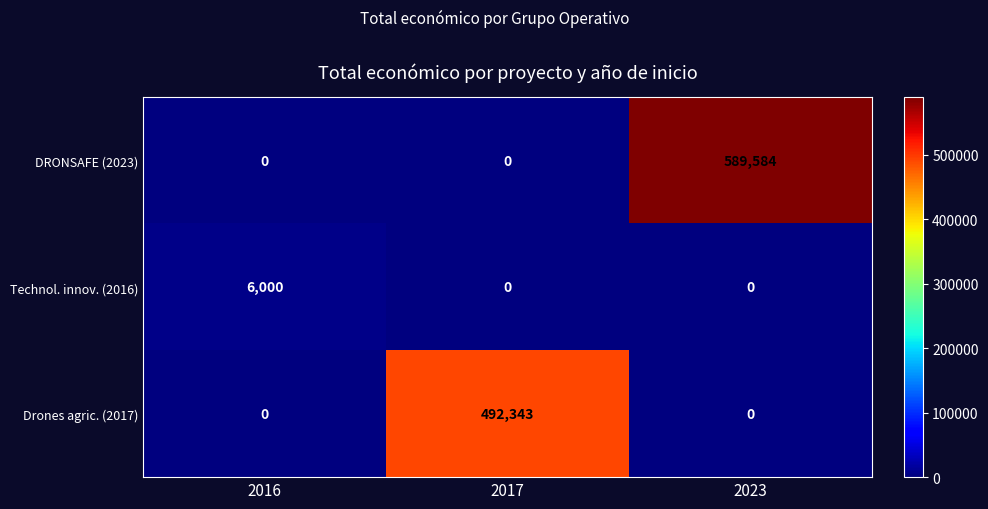

What is the maximum value for Drones agric. (2017)?

492343